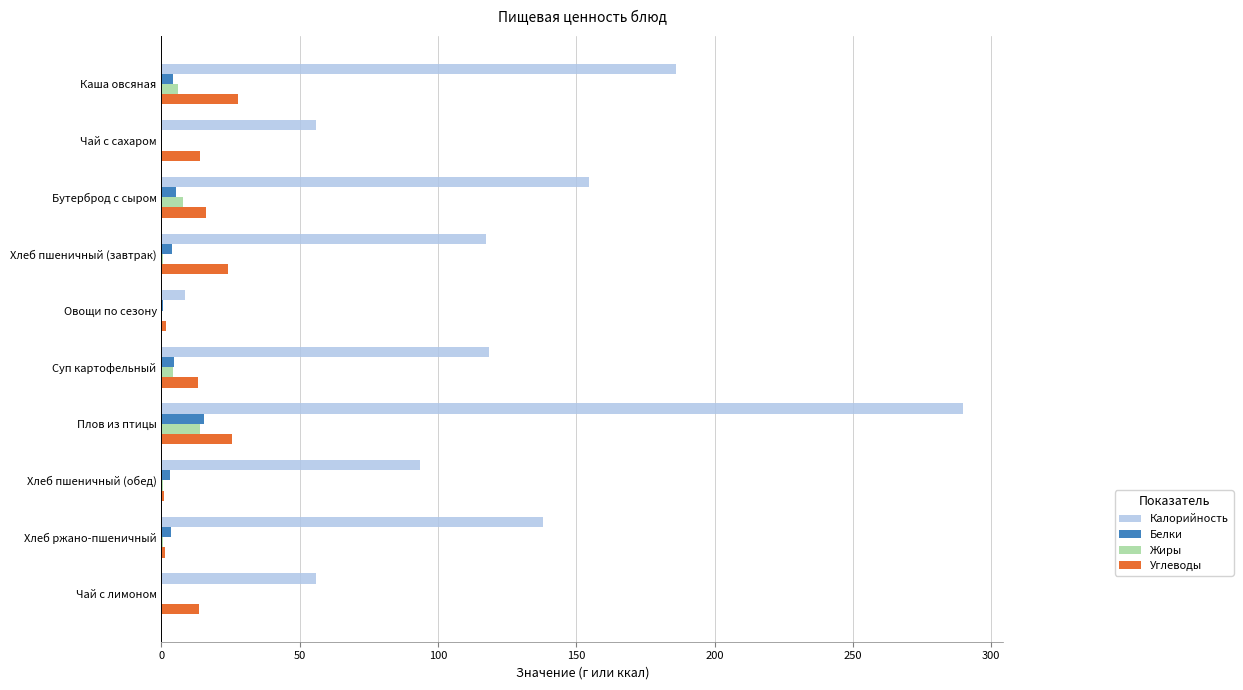

How many categories are shown in the chart?

10